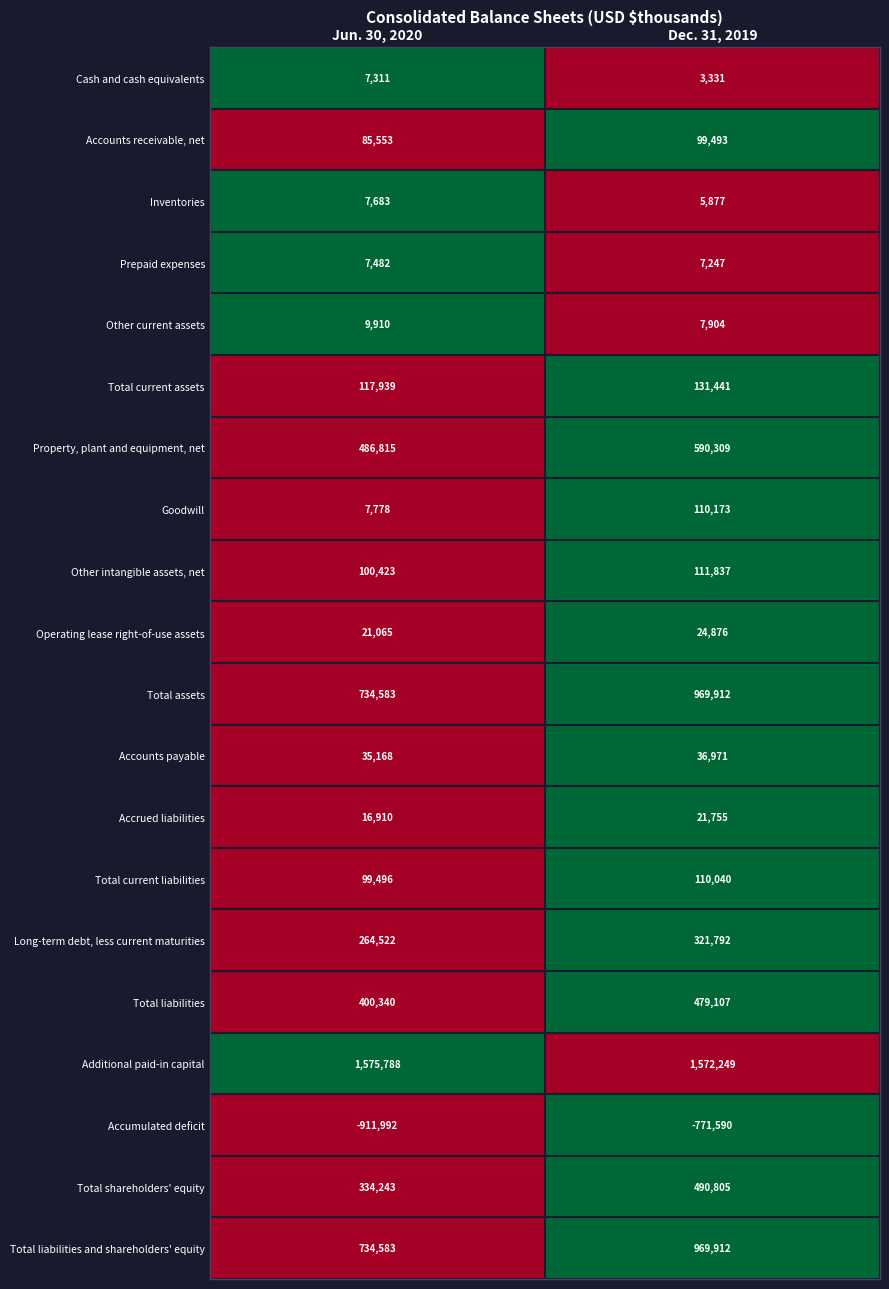

Read the Additional paid-in capital value at Dec. 31, 2019.

1572249